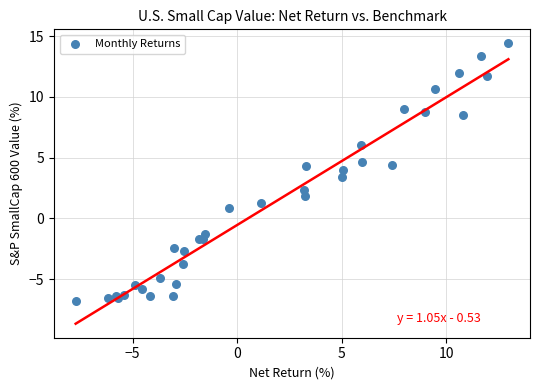

What Y value in the scatter plot is closest to 3?

3.4